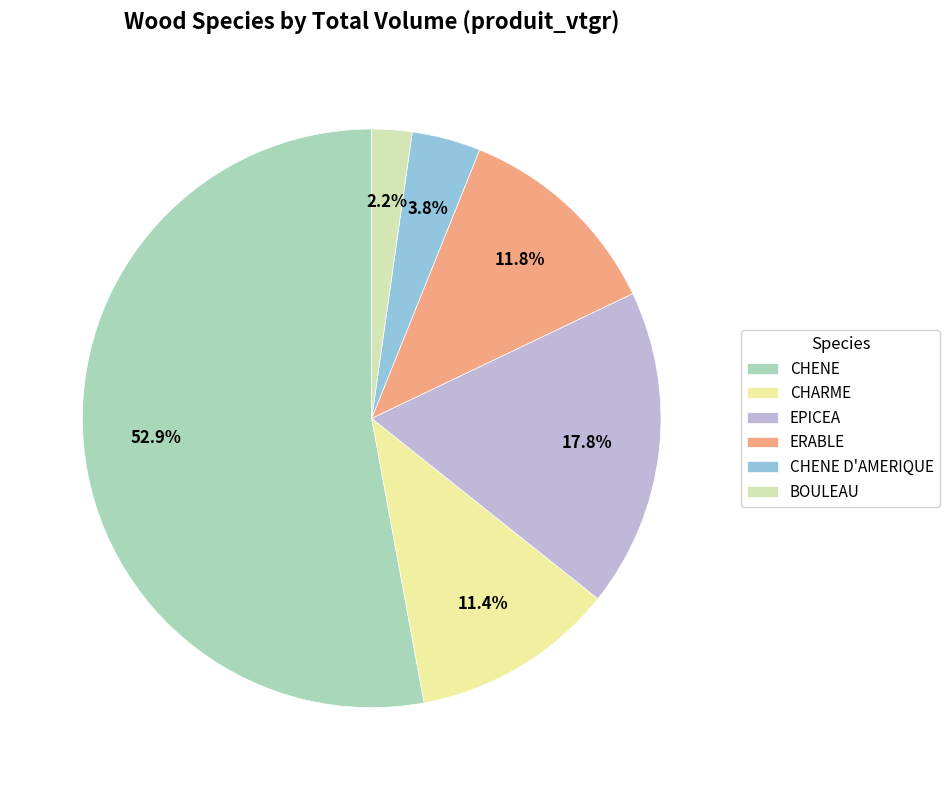

Approximately how many times larger is the value at BOULEAU compared to CHENE D'AMERIQUE?

0.6